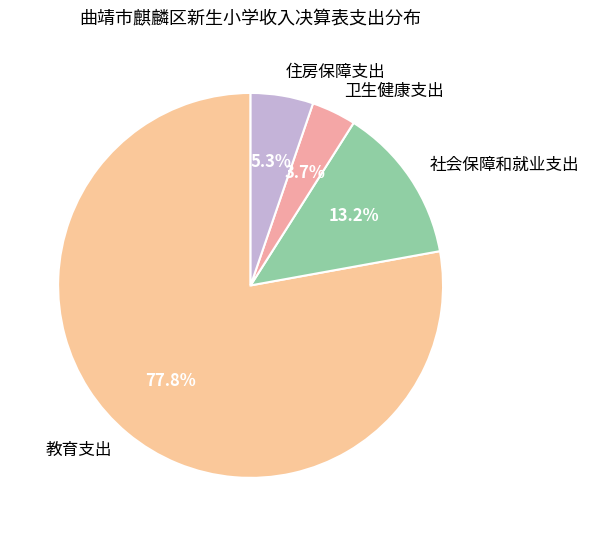

To the nearest percent, what percentage of the pie is 卫生健康支出?

4%